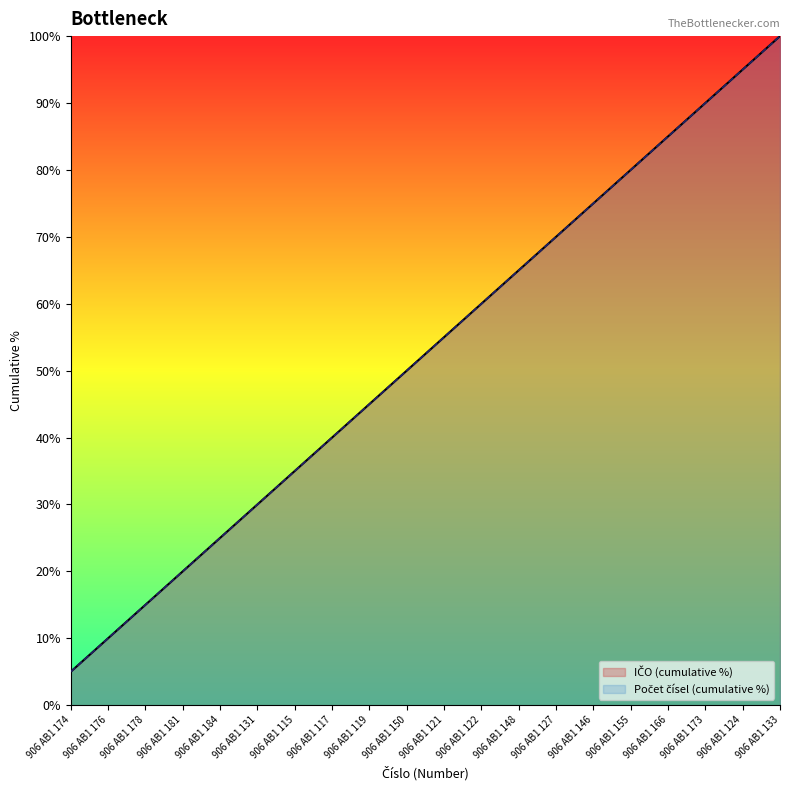

At 906 AB1 131, list the series in order from largest to smallest.

IČO (cumulative %), Počet čísel (cumulative %)